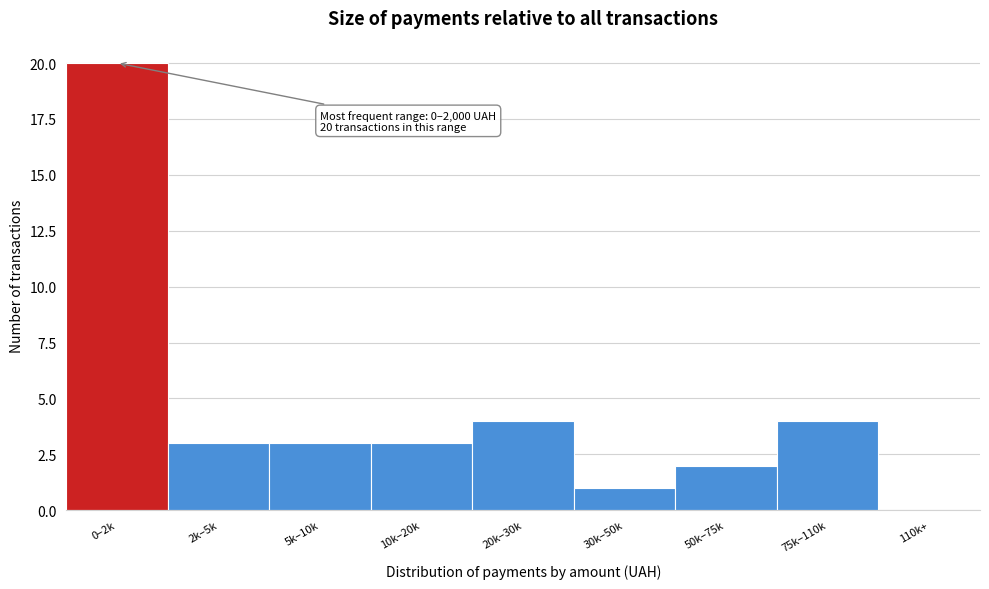

Reading left to right, extract all data points from this chart.

0–2k=20	2k–5k=3	5k–10k=3	10k–20k=3	20k–30k=4	30k–50k=1	50k–75k=2	75k–110k=4	110k+=0